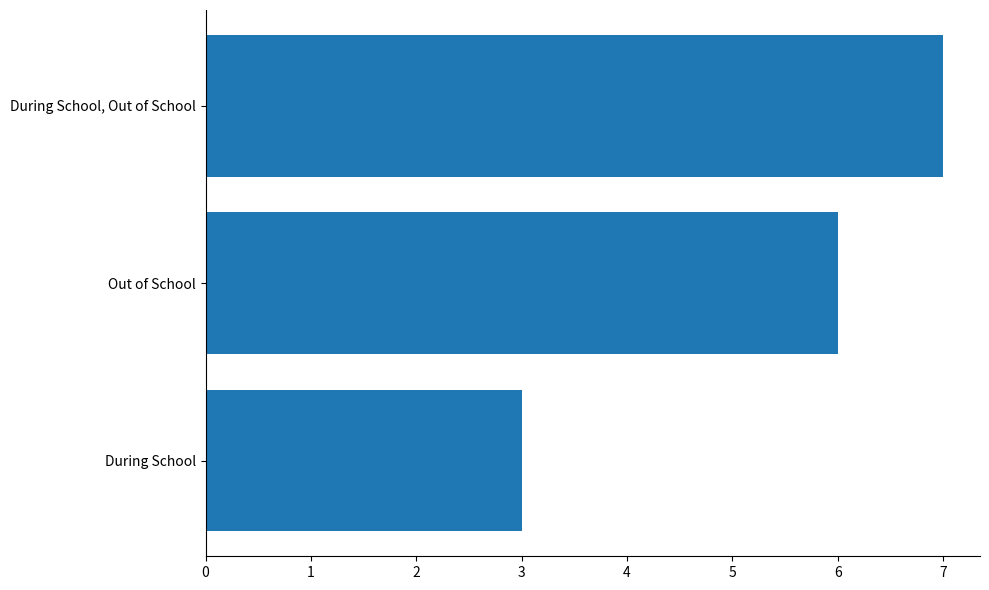

Between Out of School and During School, which is larger?

Out of School